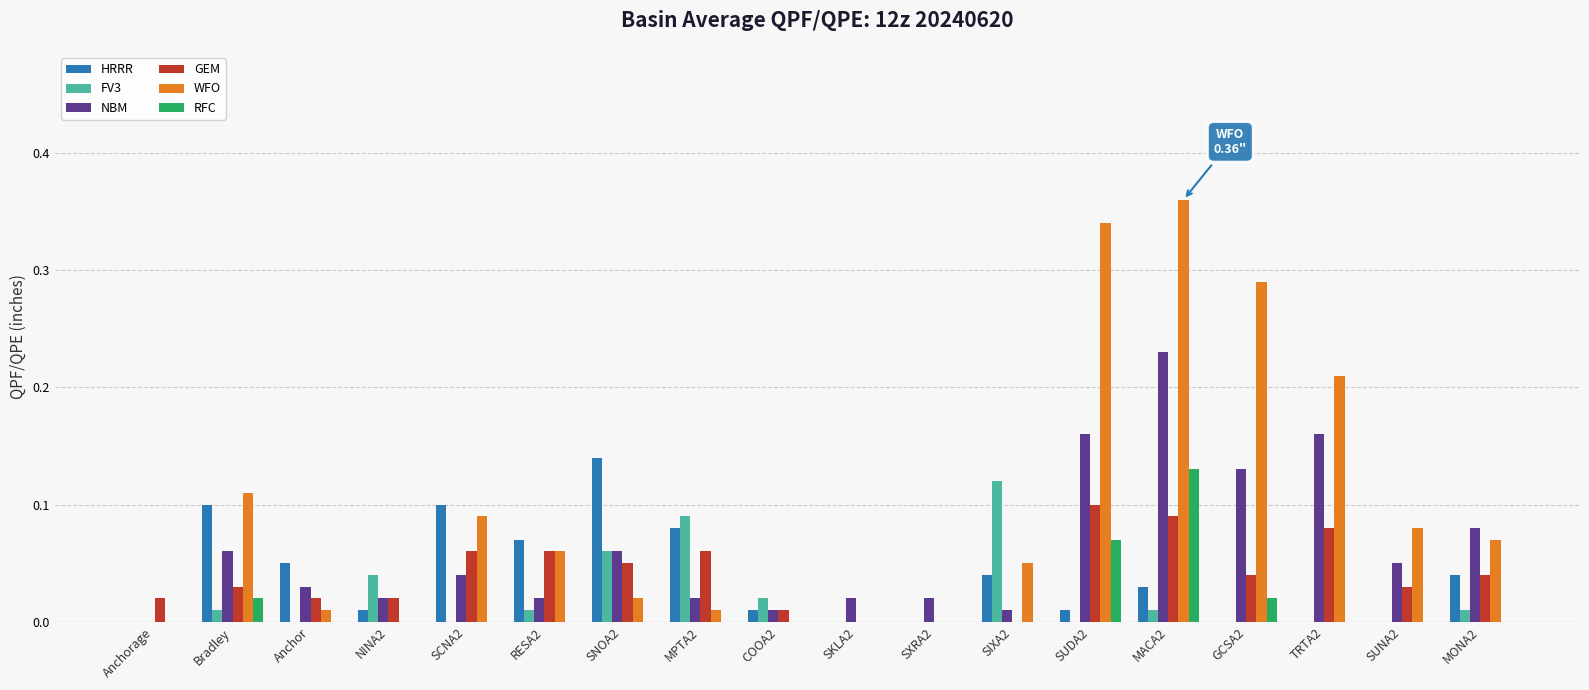

Which series changed the most between SKLA2 and GCSA2?

WFO